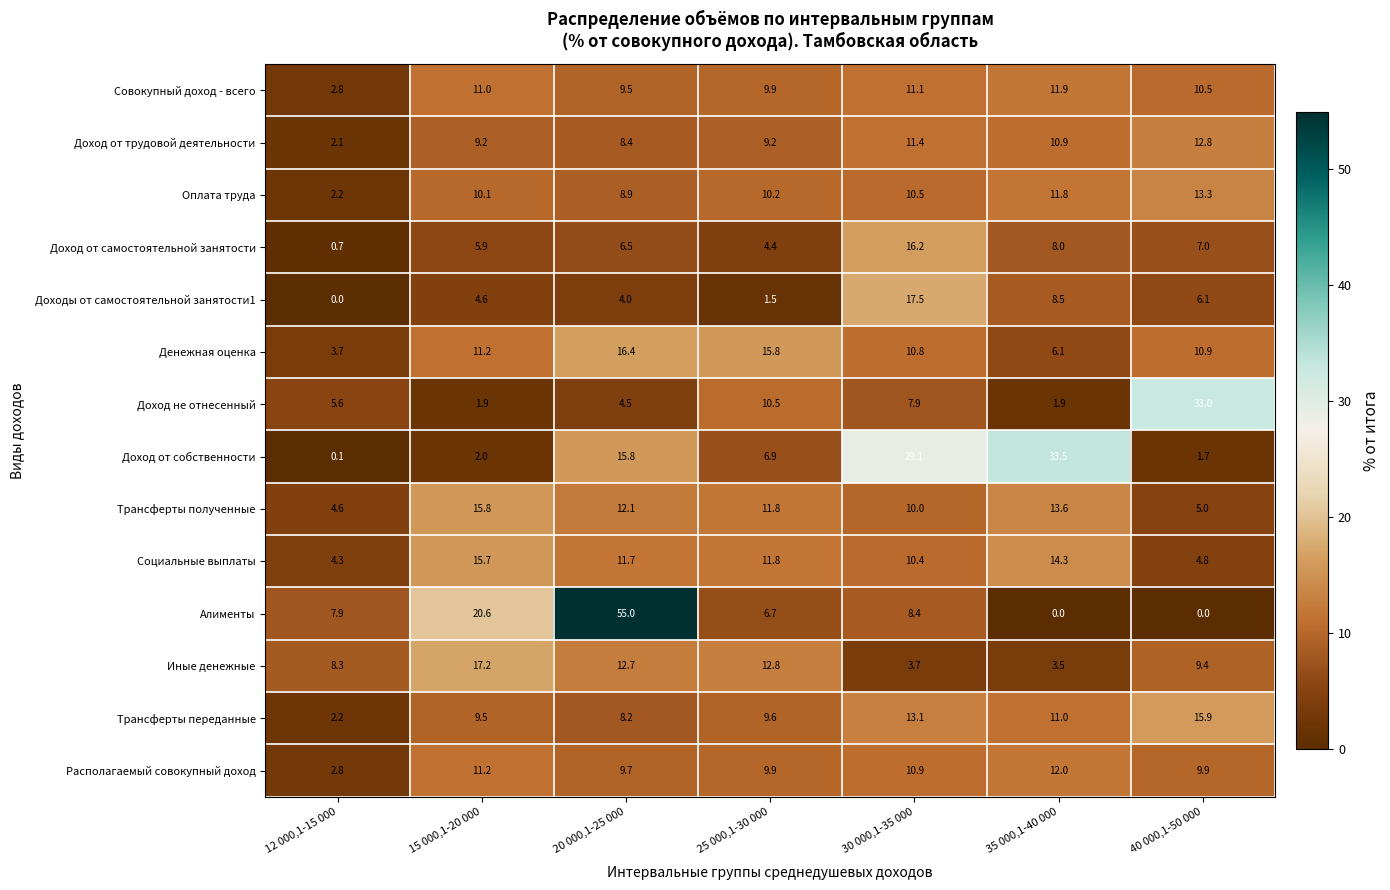

Is it true that Доход от самостоятельной занятости equals 5.9 at 15 000,1-20 000?

True